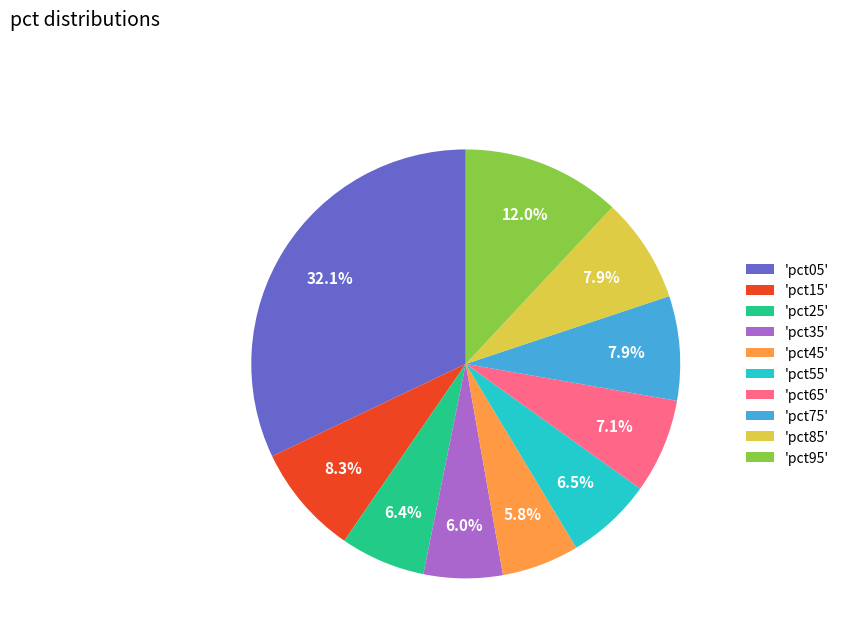

Is there a majority slice in this chart?

No